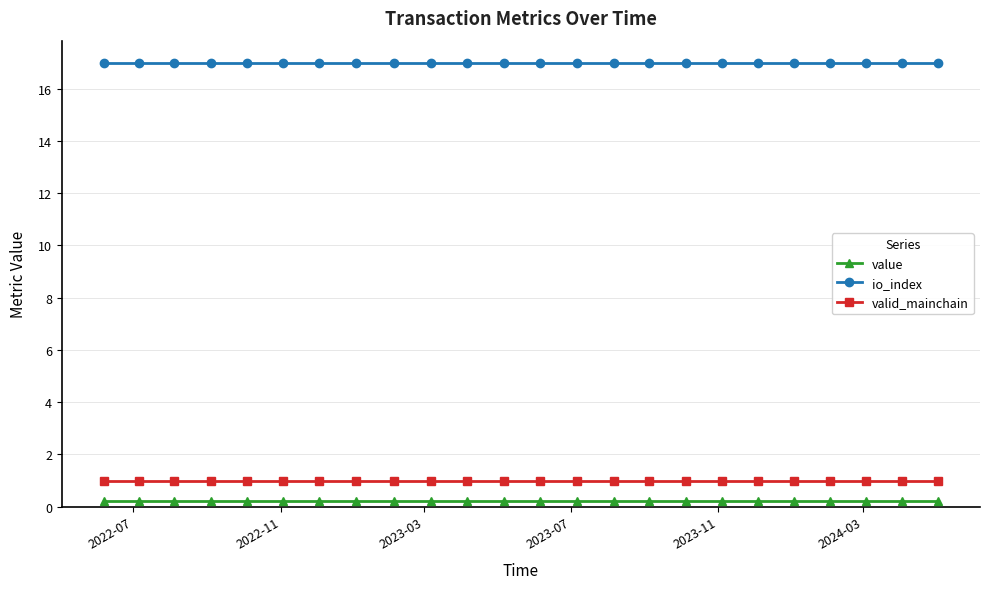

How many categories are shown in the chart?

24